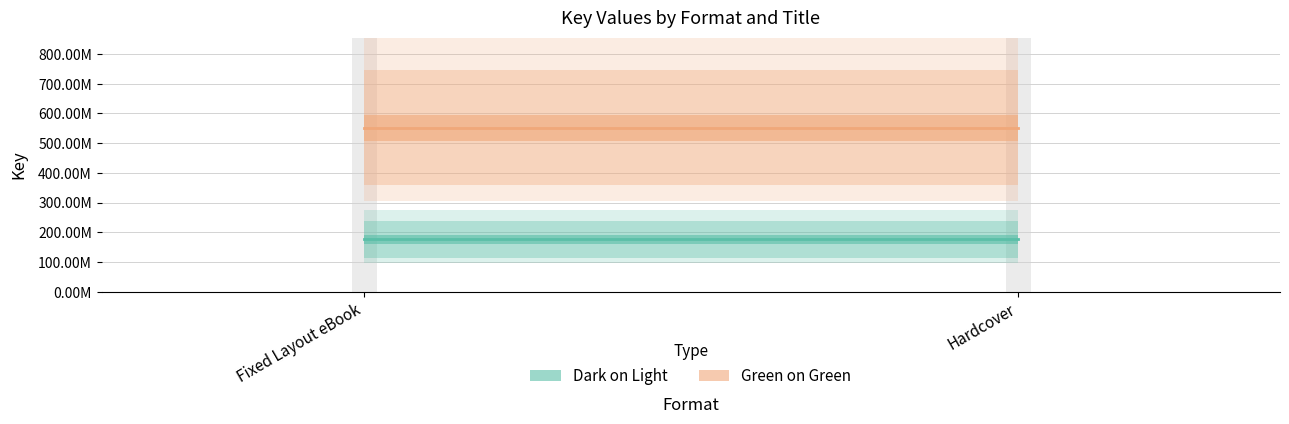

Reading left to right, list all the values displayed in this chart.

Dark on Light: Fixed Layout eBook=176596121	Hardcover=176596121
Green on Green: Fixed Layout eBook=551798608	Hardcover=551798608